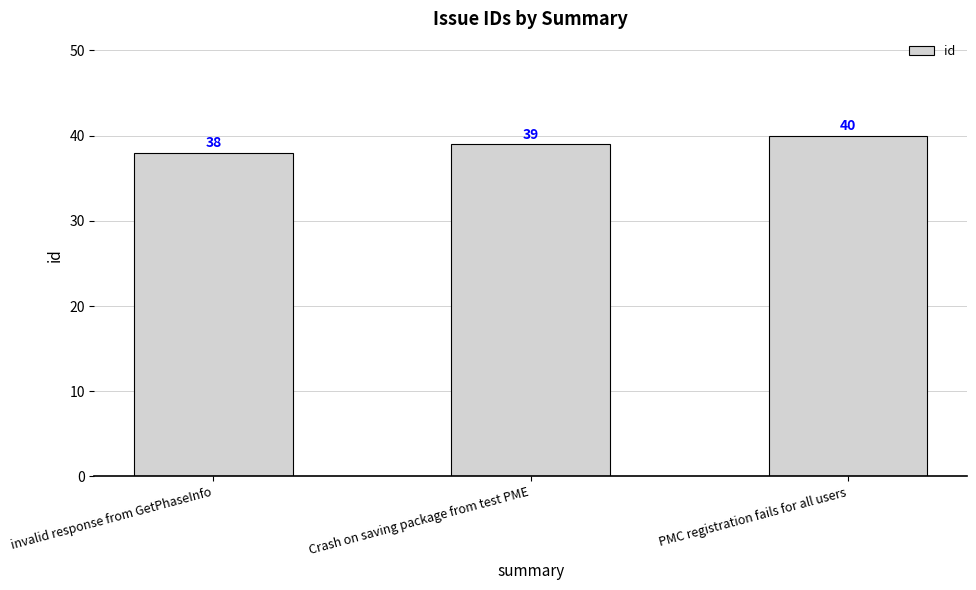

What is the difference between the maximum and minimum values?

2